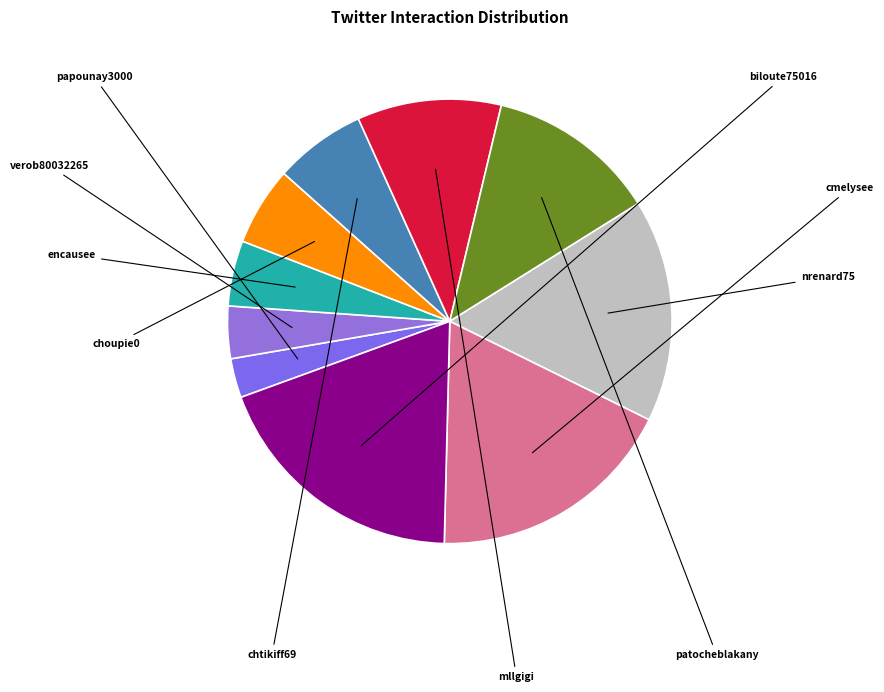

To the nearest percent, what is the difference between the largest and smallest slice percentages?

16%